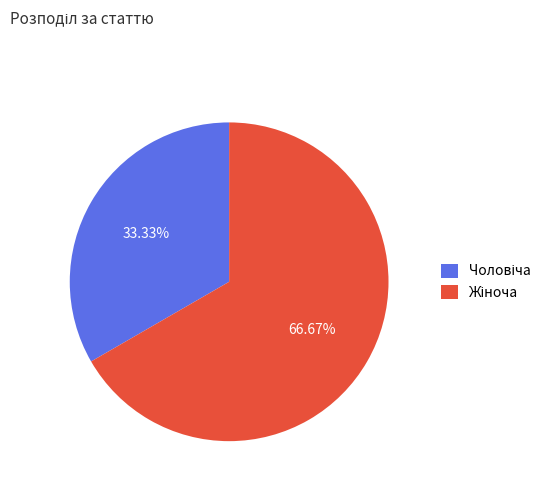

Does any single category account for the majority?

Yes